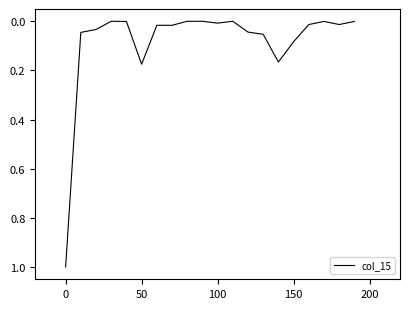

What is the difference between the maximum and second lowest values?

1.0